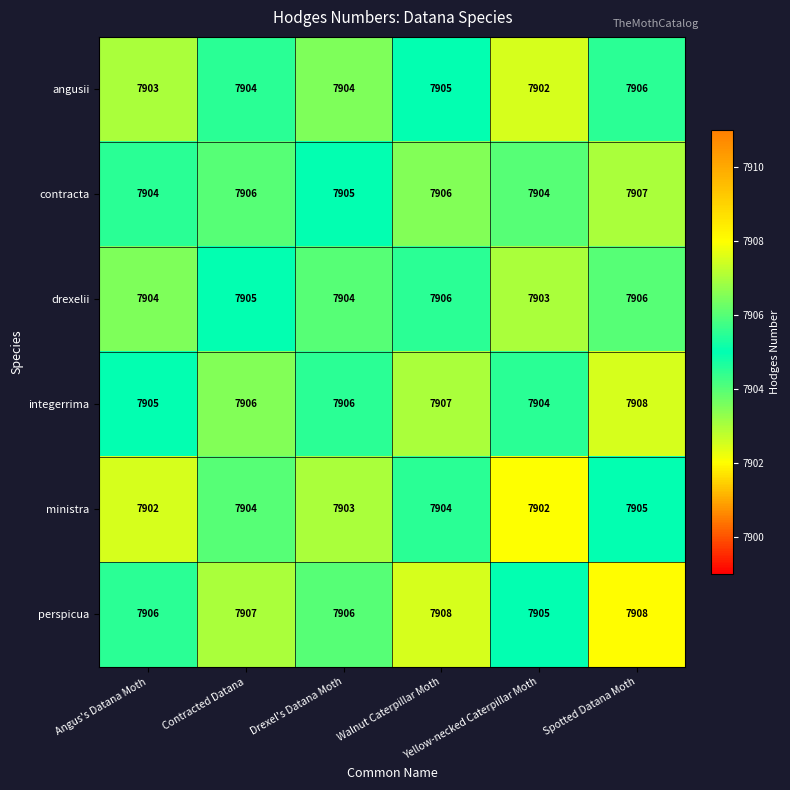

What is the smallest value displayed?

7902